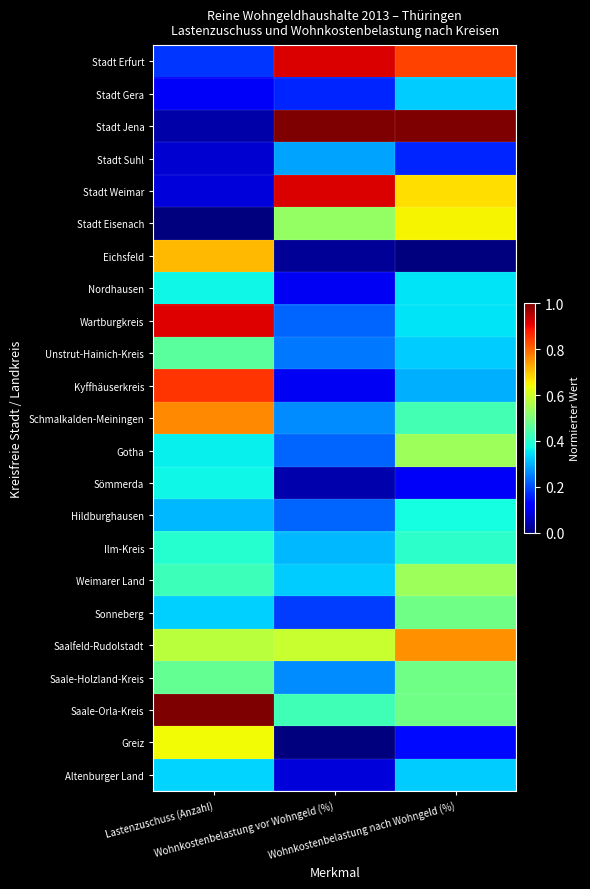

Reading left to right, what are all the values shown in this chart?

Stadt Erfurt: Lastenzuschuss (Anzahl)=0.2	Wohnkostenbelastung vor Wohngeld (%)=0.9	Wohnkostenbelastung nach Wohngeld (%)=0.8
Stadt Gera: Lastenzuschuss (Anzahl)=0.1	Wohnkostenbelastung vor Wohngeld (%)=0.2	Wohnkostenbelastung nach Wohngeld (%)=0.3
Stadt Jena: Lastenzuschuss (Anzahl)=0.0	Wohnkostenbelastung vor Wohngeld (%)=1.0	Wohnkostenbelastung nach Wohngeld (%)=1.0
Stadt Suhl: Lastenzuschuss (Anzahl)=0.1	Wohnkostenbelastung vor Wohngeld (%)=0.3	Wohnkostenbelastung nach Wohngeld (%)=0.2
Stadt Weimar: Lastenzuschuss (Anzahl)=0.1	Wohnkostenbelastung vor Wohngeld (%)=0.9	Wohnkostenbelastung nach Wohngeld (%)=0.7
Stadt Eisenach: Lastenzuschuss (Anzahl)=0.0	Wohnkostenbelastung vor Wohngeld (%)=0.5	Wohnkostenbelastung nach Wohngeld (%)=0.6
Eichsfeld: Lastenzuschuss (Anzahl)=0.7	Wohnkostenbelastung vor Wohngeld (%)=0.0	Wohnkostenbelastung nach Wohngeld (%)=0.0
Nordhausen: Lastenzuschuss (Anzahl)=0.4	Wohnkostenbelastung vor Wohngeld (%)=0.1	Wohnkostenbelastung nach Wohngeld (%)=0.4
Wartburgkreis: Lastenzuschuss (Anzahl)=0.9	Wohnkostenbelastung vor Wohngeld (%)=0.2	Wohnkostenbelastung nach Wohngeld (%)=0.4
Unstrut-Hainich-Kreis: Lastenzuschuss (Anzahl)=0.5	Wohnkostenbelastung vor Wohngeld (%)=0.2	Wohnkostenbelastung nach Wohngeld (%)=0.3
Kyffhäuserkreis: Lastenzuschuss (Anzahl)=0.9	Wohnkostenbelastung vor Wohngeld (%)=0.1	Wohnkostenbelastung nach Wohngeld (%)=0.3
Schmalkalden-Meiningen: Lastenzuschuss (Anzahl)=0.8	Wohnkostenbelastung vor Wohngeld (%)=0.3	Wohnkostenbelastung nach Wohngeld (%)=0.4
Gotha: Lastenzuschuss (Anzahl)=0.4	Wohnkostenbelastung vor Wohngeld (%)=0.2	Wohnkostenbelastung nach Wohngeld (%)=0.5
Sömmerda: Lastenzuschuss (Anzahl)=0.4	Wohnkostenbelastung vor Wohngeld (%)=0.0	Wohnkostenbelastung nach Wohngeld (%)=0.1
Hildburghausen: Lastenzuschuss (Anzahl)=0.3	Wohnkostenbelastung vor Wohngeld (%)=0.2	Wohnkostenbelastung nach Wohngeld (%)=0.4
Ilm-Kreis: Lastenzuschuss (Anzahl)=0.4	Wohnkostenbelastung vor Wohngeld (%)=0.3	Wohnkostenbelastung nach Wohngeld (%)=0.4
Weimarer Land: Lastenzuschuss (Anzahl)=0.4	Wohnkostenbelastung vor Wohngeld (%)=0.3	Wohnkostenbelastung nach Wohngeld (%)=0.5
Sonneberg: Lastenzuschuss (Anzahl)=0.3	Wohnkostenbelastung vor Wohngeld (%)=0.2	Wohnkostenbelastung nach Wohngeld (%)=0.5
Saalfeld-Rudolstadt: Lastenzuschuss (Anzahl)=0.6	Wohnkostenbelastung vor Wohngeld (%)=0.6	Wohnkostenbelastung nach Wohngeld (%)=0.8
Saale-Holzland-Kreis: Lastenzuschuss (Anzahl)=0.5	Wohnkostenbelastung vor Wohngeld (%)=0.3	Wohnkostenbelastung nach Wohngeld (%)=0.5
Saale-Orla-Kreis: Lastenzuschuss (Anzahl)=1.0	Wohnkostenbelastung vor Wohngeld (%)=0.4	Wohnkostenbelastung nach Wohngeld (%)=0.5
Greiz: Lastenzuschuss (Anzahl)=0.6	Wohnkostenbelastung vor Wohngeld (%)=0.0	Wohnkostenbelastung nach Wohngeld (%)=0.1
Altenburger Land: Lastenzuschuss (Anzahl)=0.3	Wohnkostenbelastung vor Wohngeld (%)=0.1	Wohnkostenbelastung nach Wohngeld (%)=0.3